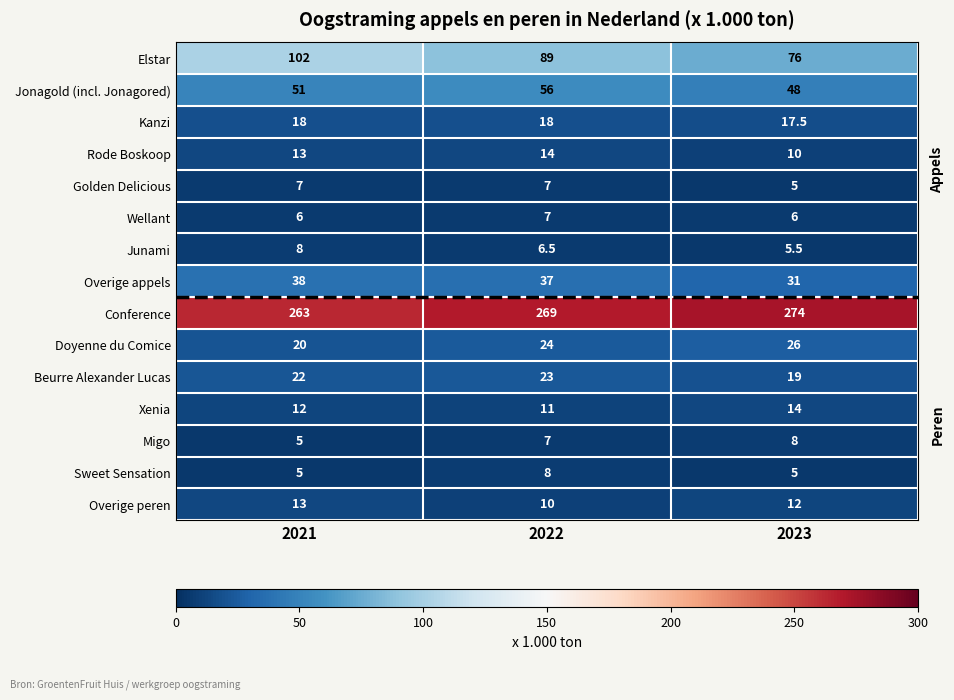

How many Junami values are between 5 and 8?

3